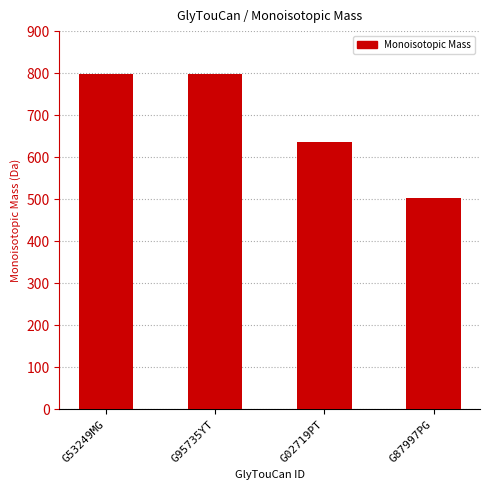

What position from the left is G02719PT?

3